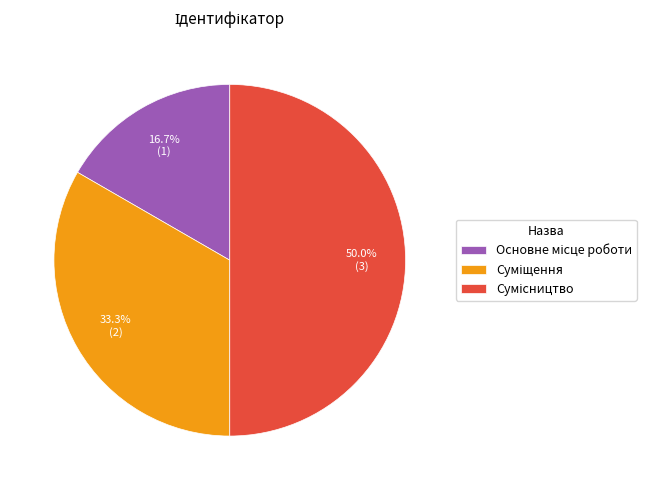

How many slices are in this pie chart?

3